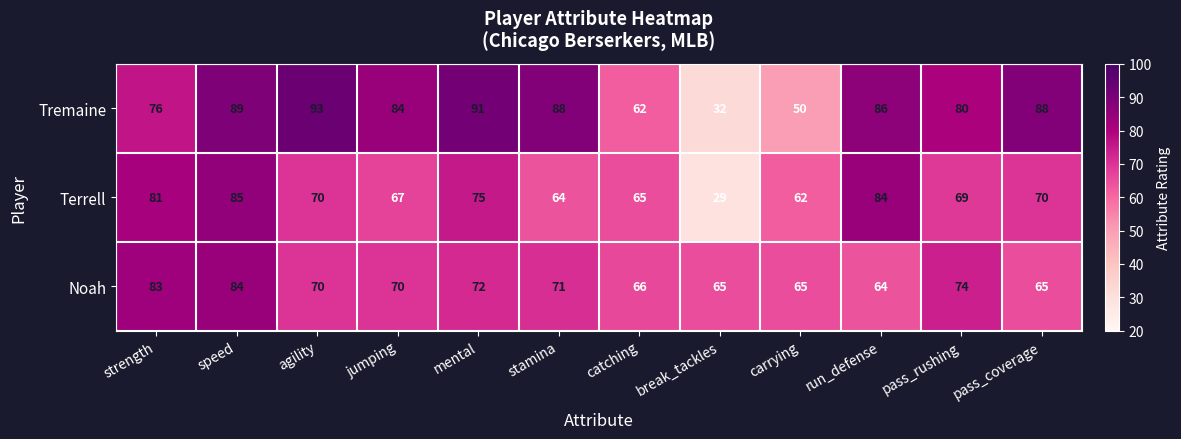

At mental, list the series in order from largest to smallest.

Tremaine, Terrell, Noah